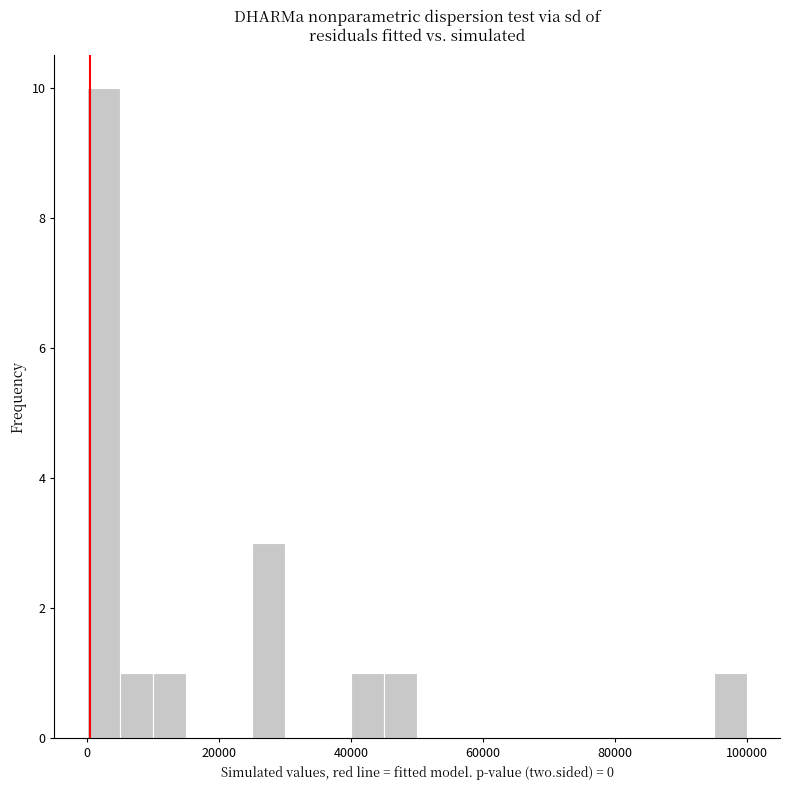

Read against the x-axis, roughly where is the centre of the tallest bar?

2000